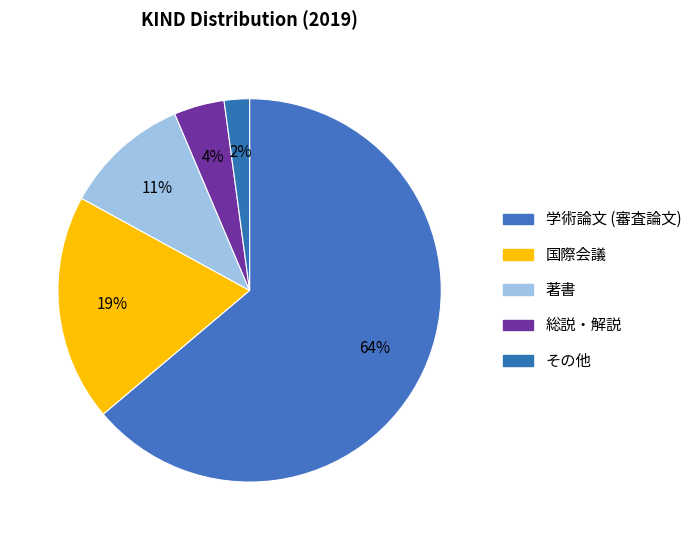

How many slices are in this pie chart?

5